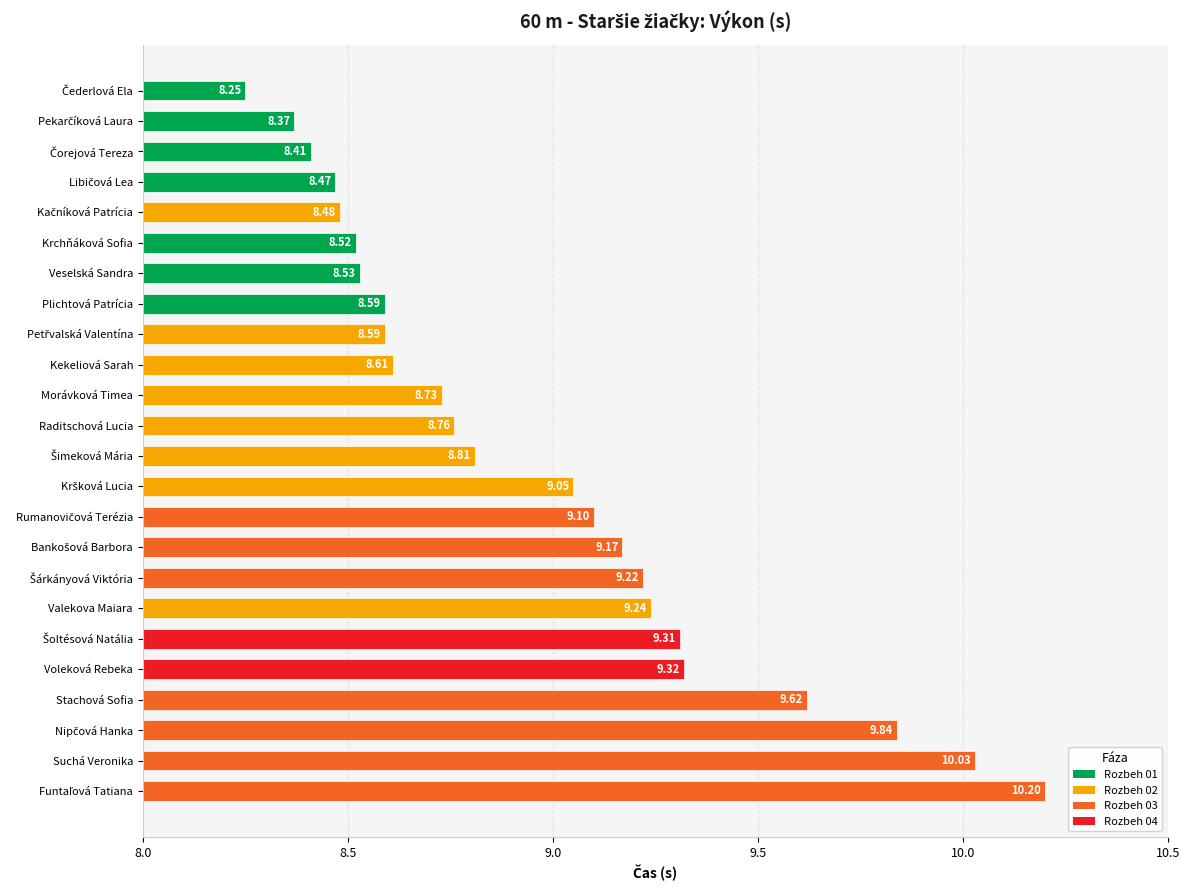

What is the sum of all values?

215.2